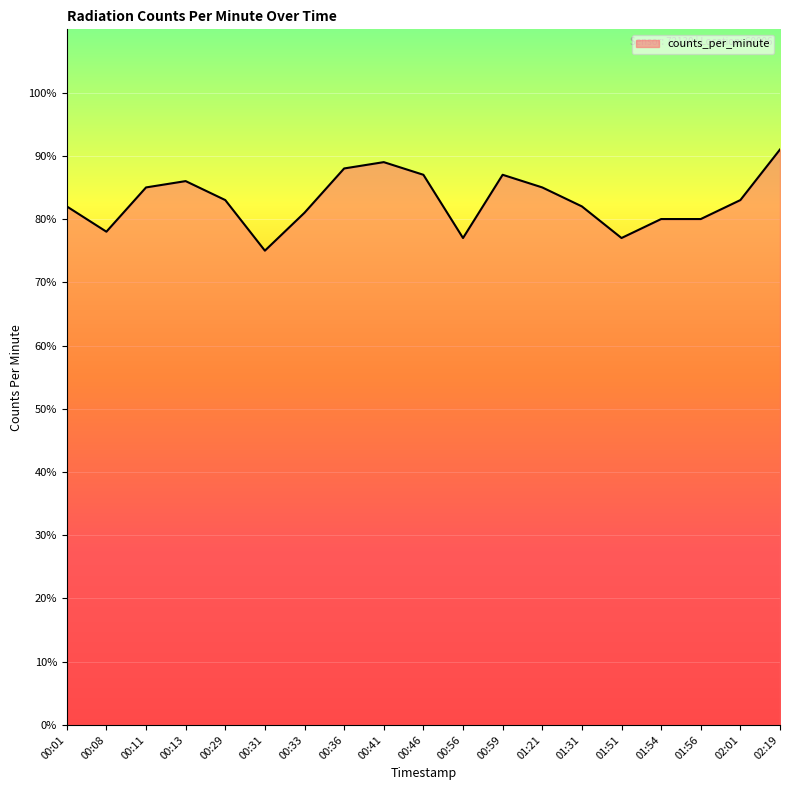

Reading left to right, what are all the values shown in this chart?

00:01=82	00:08=78	00:11=85	00:13=86	00:29=83	00:31=75	00:33=81	00:36=88	00:41=89	00:46=87	00:56=77	00:59=87	01:21=85	01:31=82	01:51=77	01:54=80	01:56=80	02:01=83	02:19=91